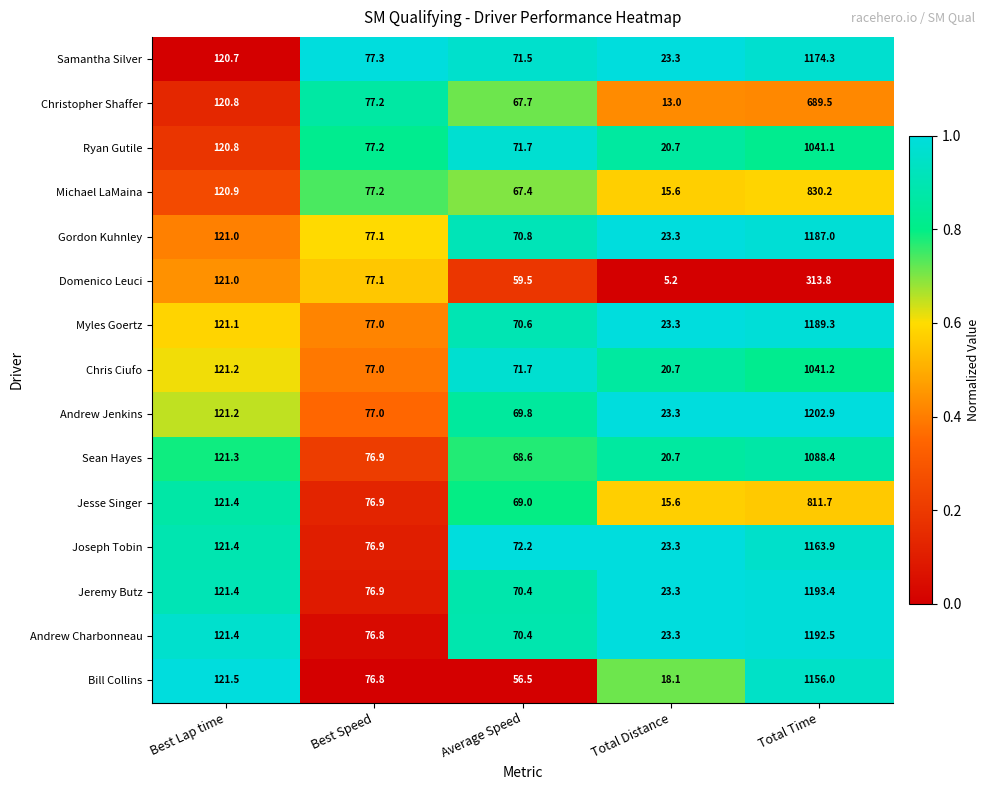

Where does the Ryan Gutile series first go above 77?

Best Lap time